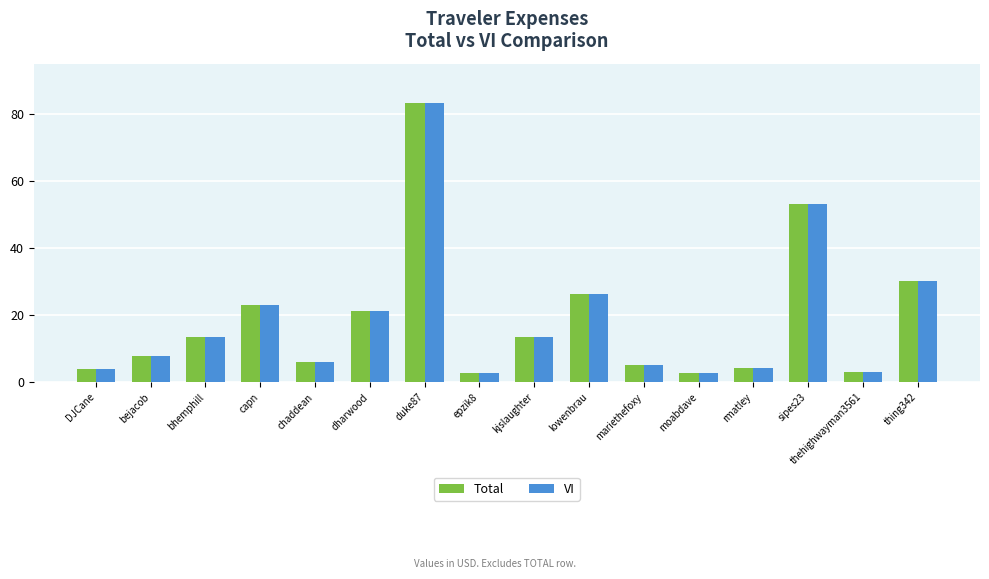

What is the label of the 13th bar from the right?

capn